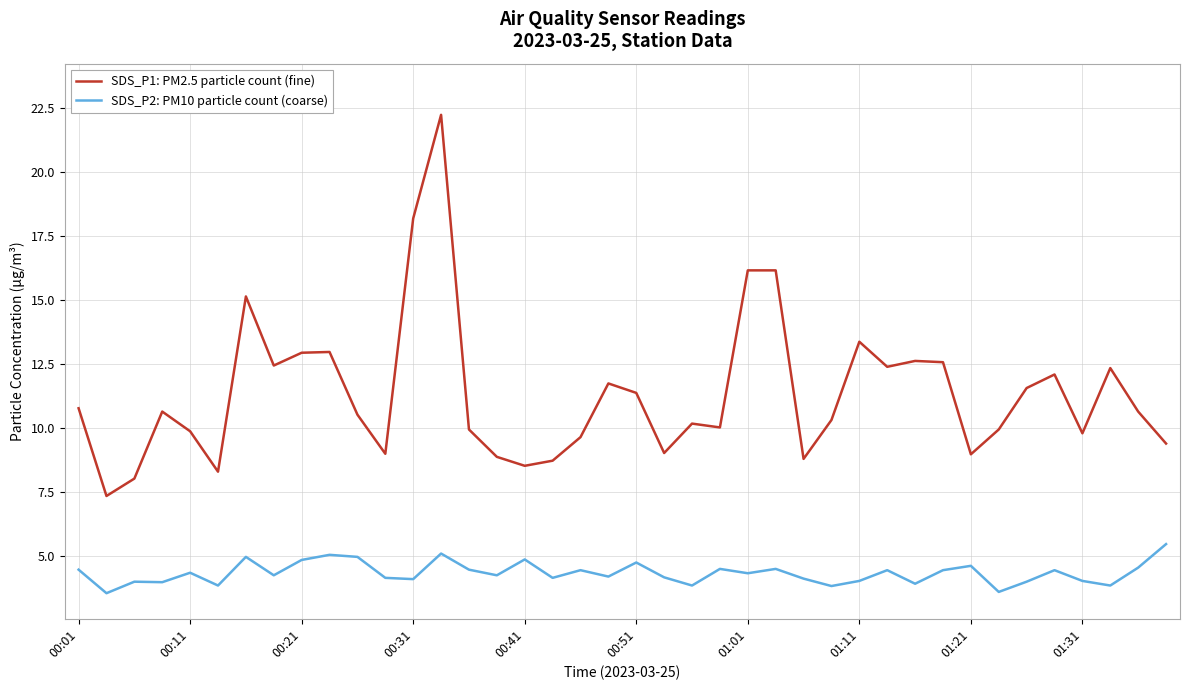

What is the difference between the maximum and minimum values in the SDS_P1: PM2.5 particle count (fine) series?

14.9